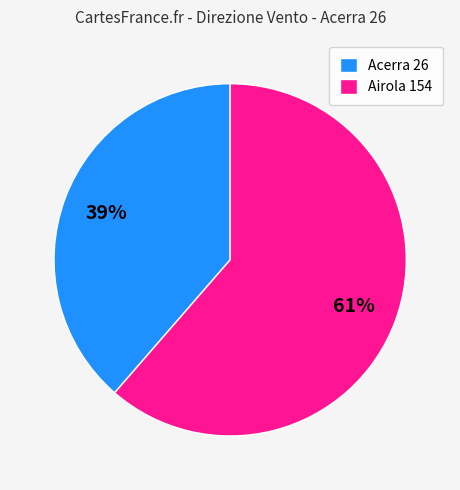

To the nearest percent, what percentage of the pie is Acerra 26?

39%